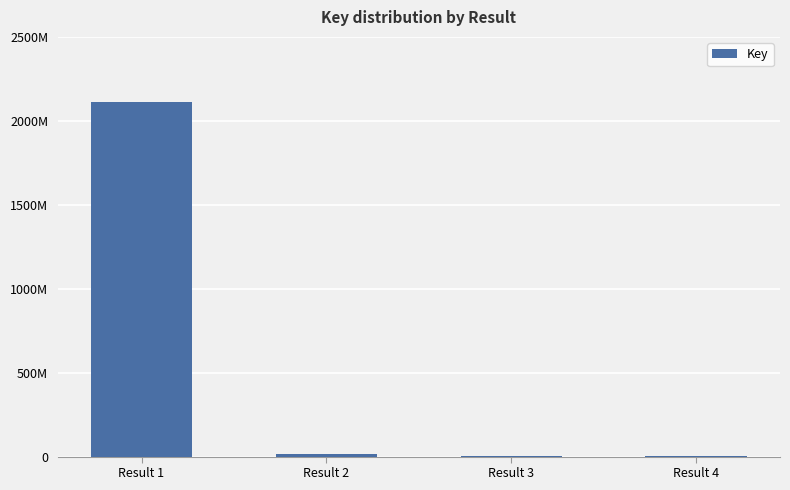

List the labels in order of value, smallest first.

Result 4, Result 3, Result 2, Result 1